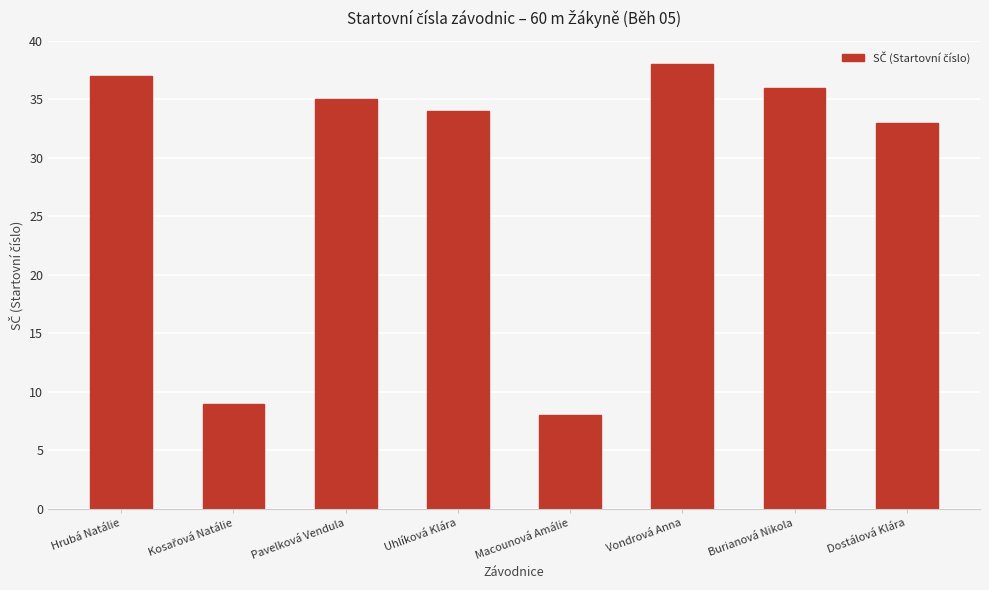

At which category does the chart reach its peak across all series?

Vondrová Anna